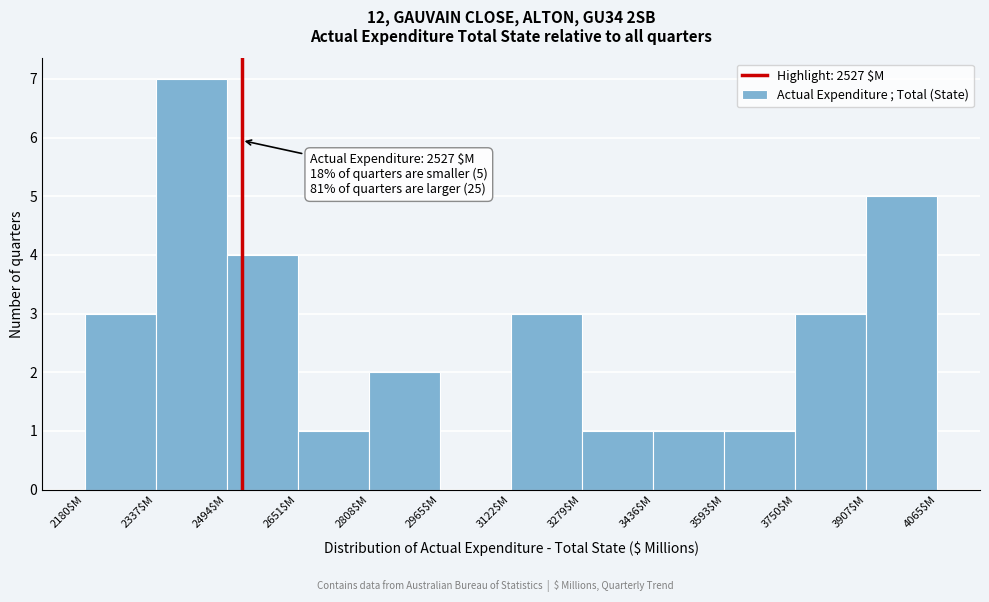

Over which range of the x-axis is the bar tallest?

2340 to 2500